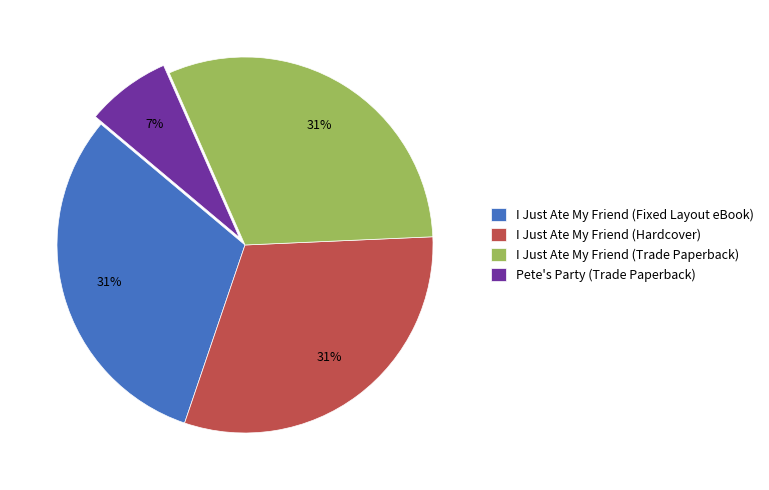

How many segments does this pie chart have?

4